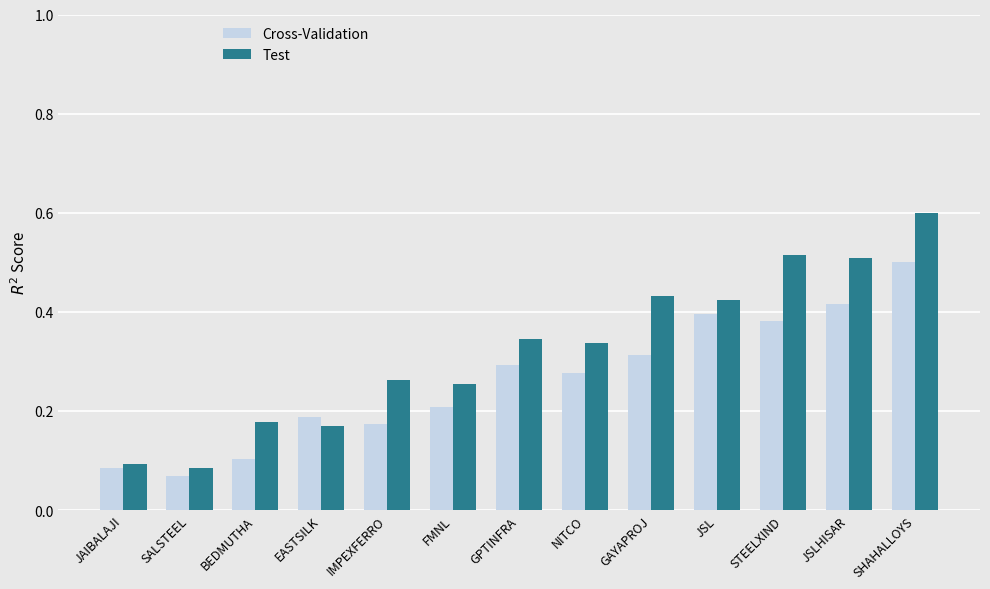

Rank the series by their average value, from highest to lowest.

Test, Cross-Validation